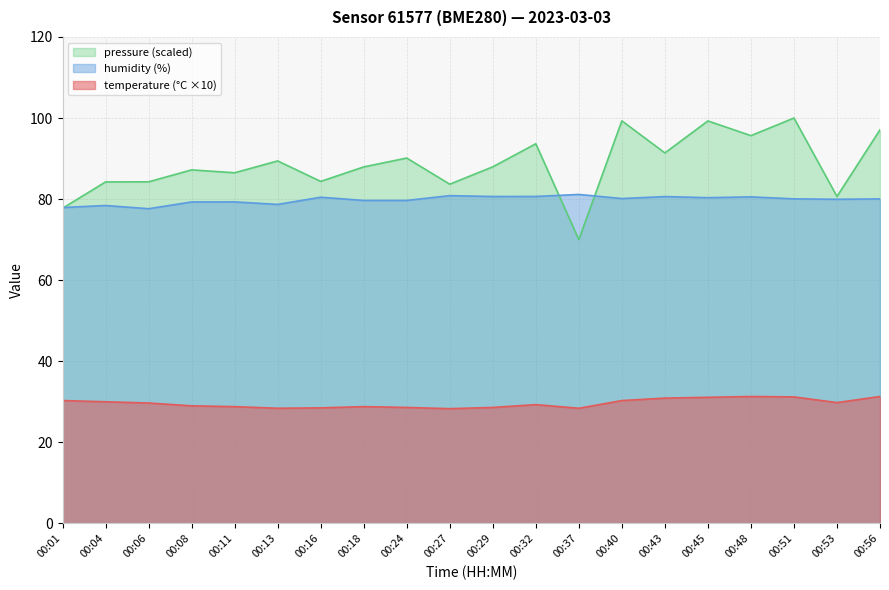

What is the average value of the humidity series?

79.8